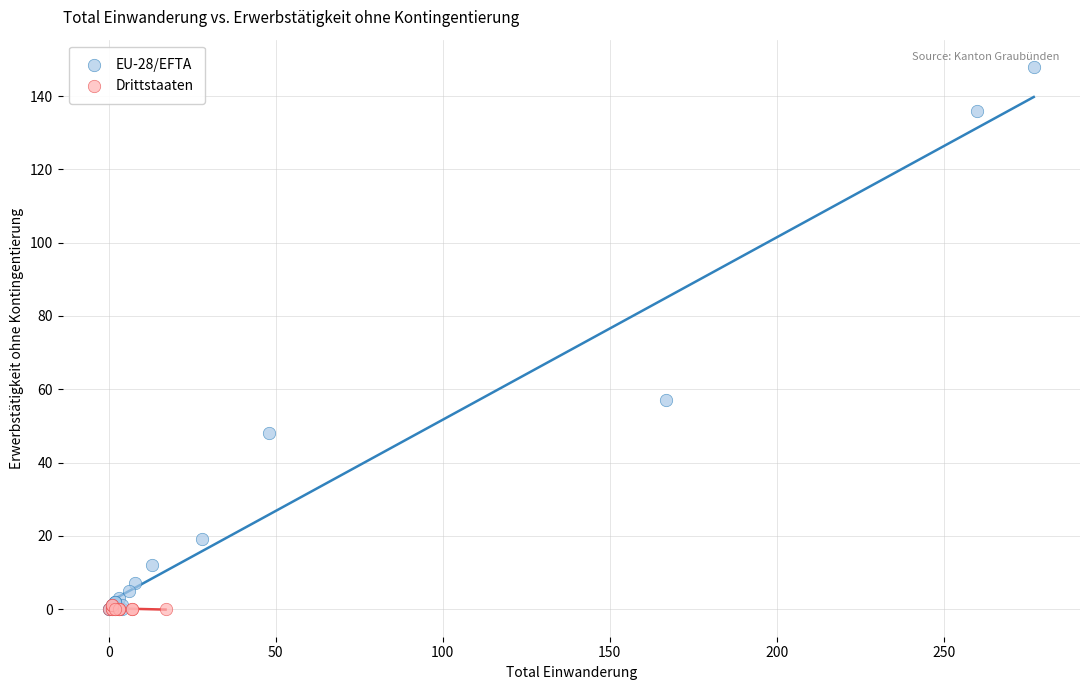

Which series reaches the maximum Y coordinate?

EU-28/EFTA